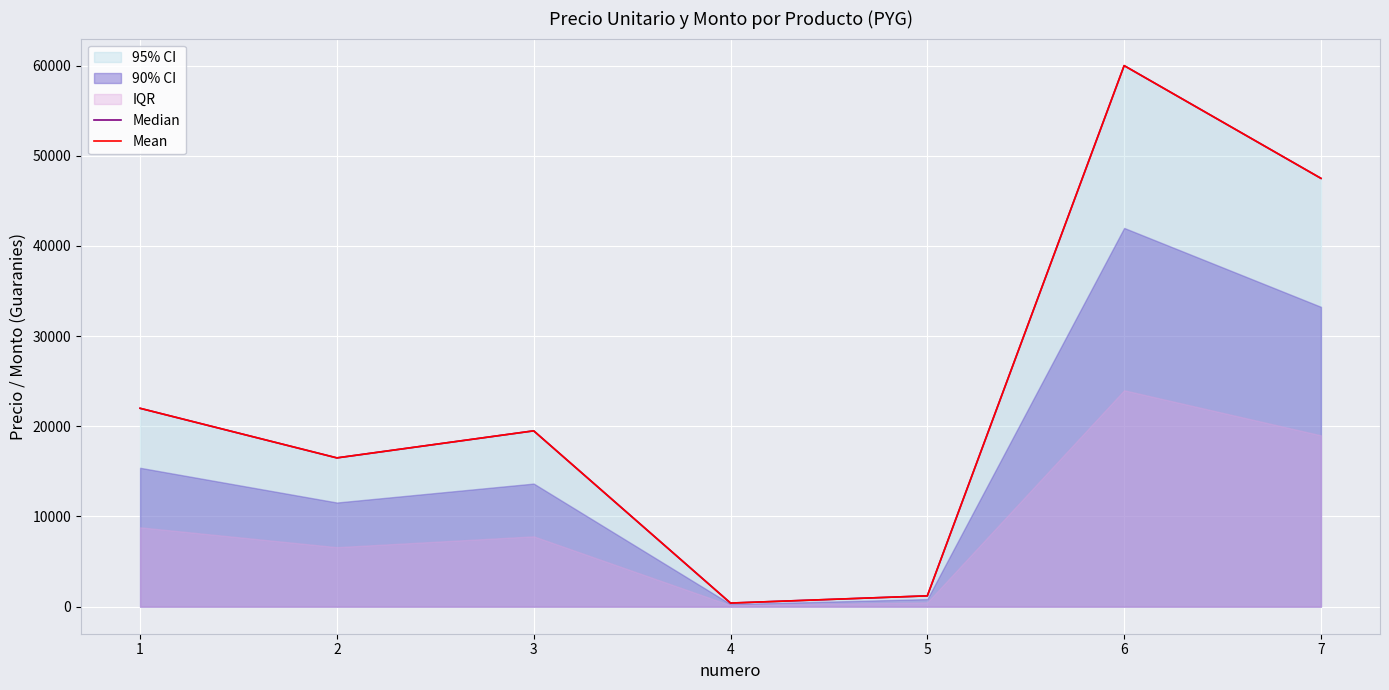

Reading left to right, transcribe all the data shown in this chart.

Median: 22000	16500	19500	400	1200	60000	47500
Mean: 22000	16500	19500	400	1200	60000	47500